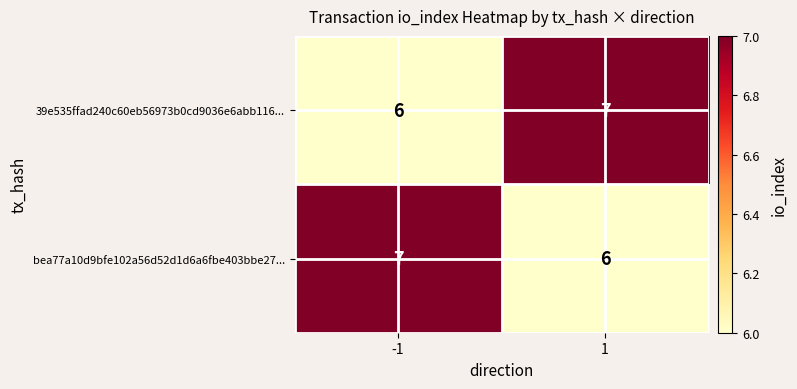

The bea77a10d9bfe102a56d52d1d6a6fbe403bbe27... series shows 4 at -1. True or false?

False